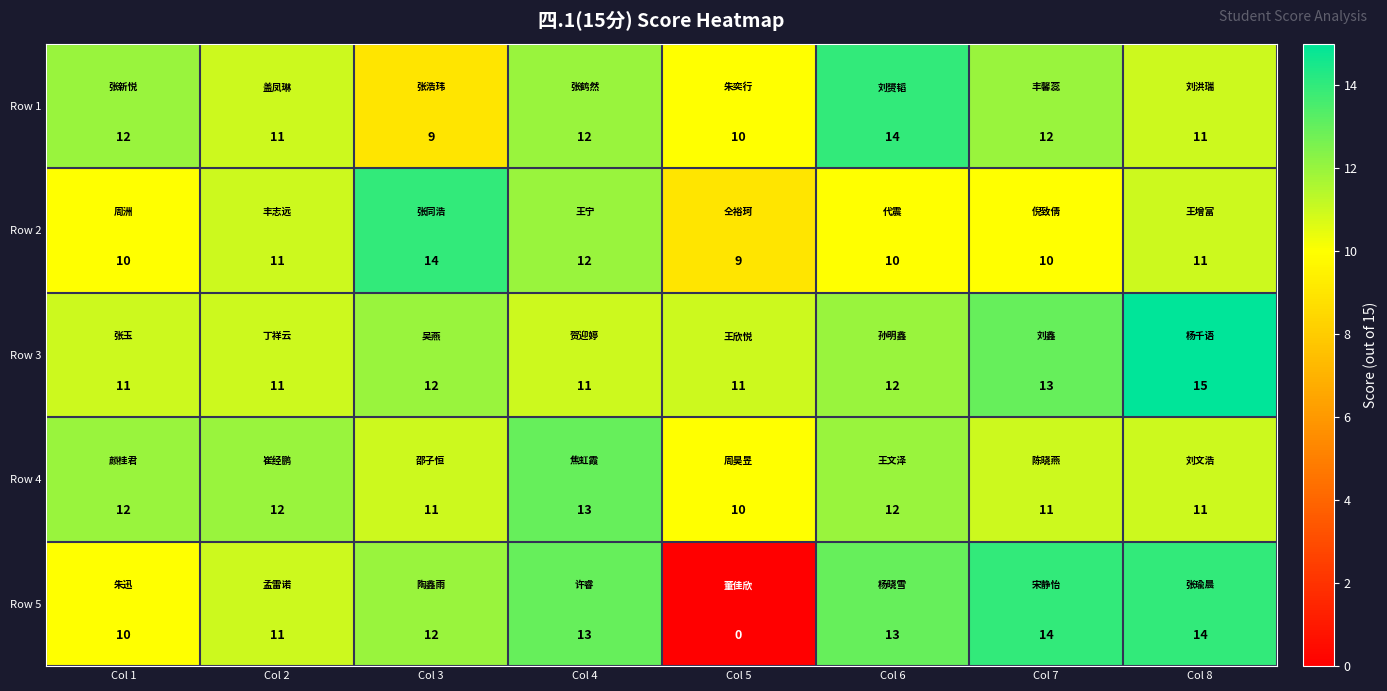

Which series has the largest total across all categories?

Row 3